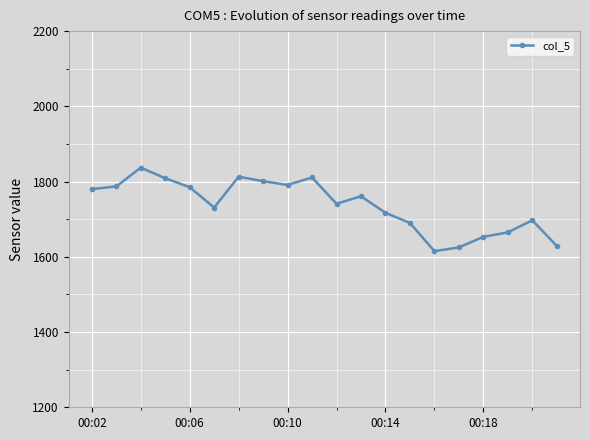

What is the average value?

1737